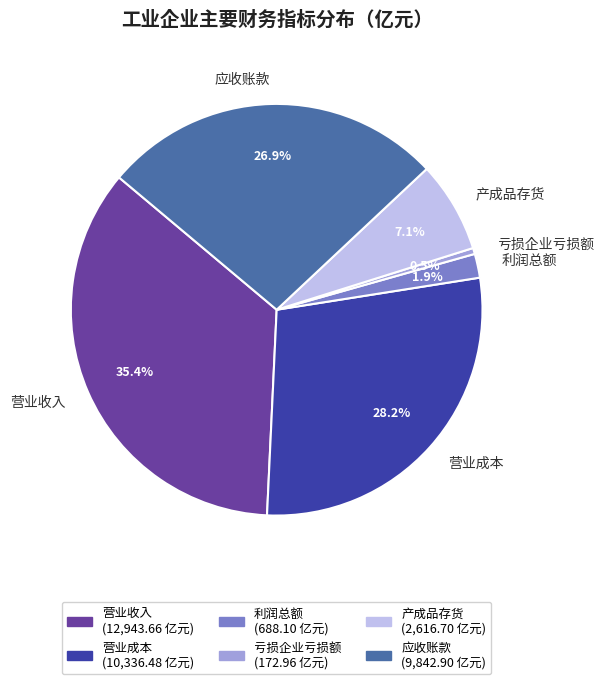

Is 营业收入 the majority of the pie?

No